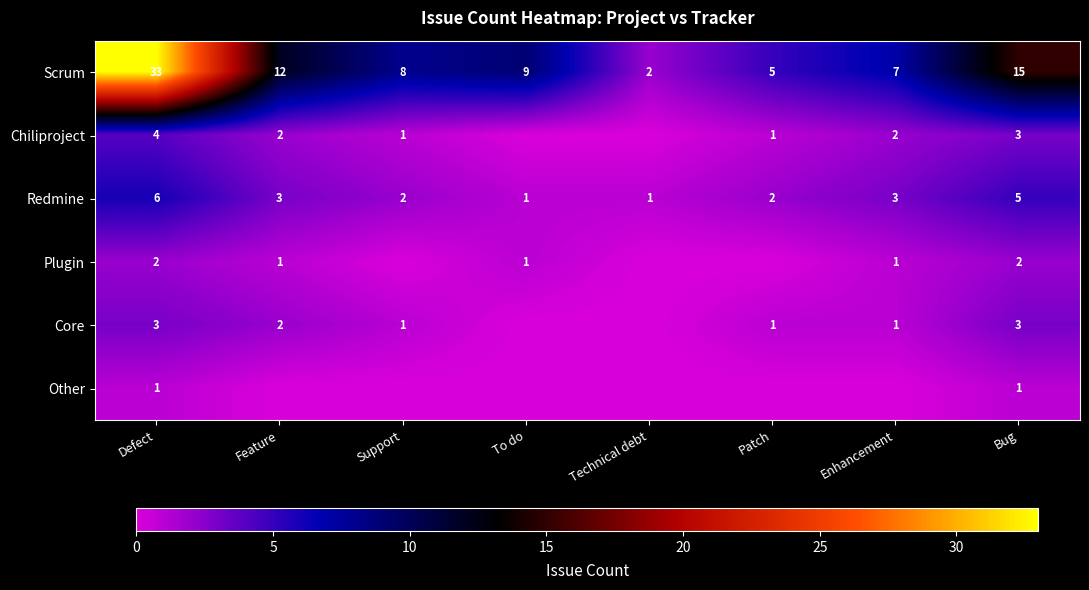

True or false: Scrum has a value of 33 at Defect.

True